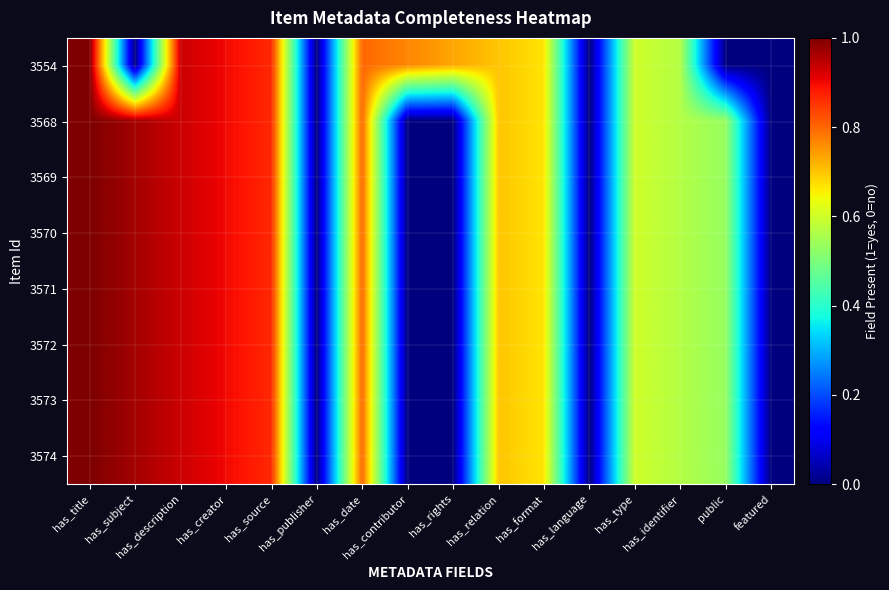

What is the total value across all series at public?

3.7